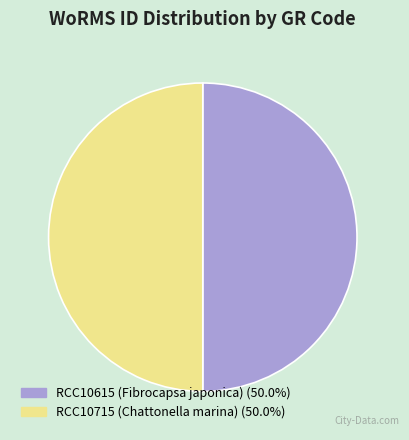

Combined, do RCC10615 (Fibrocapsa japonica) and RCC10715 (Chattonella marina) account for over 50%?

Yes